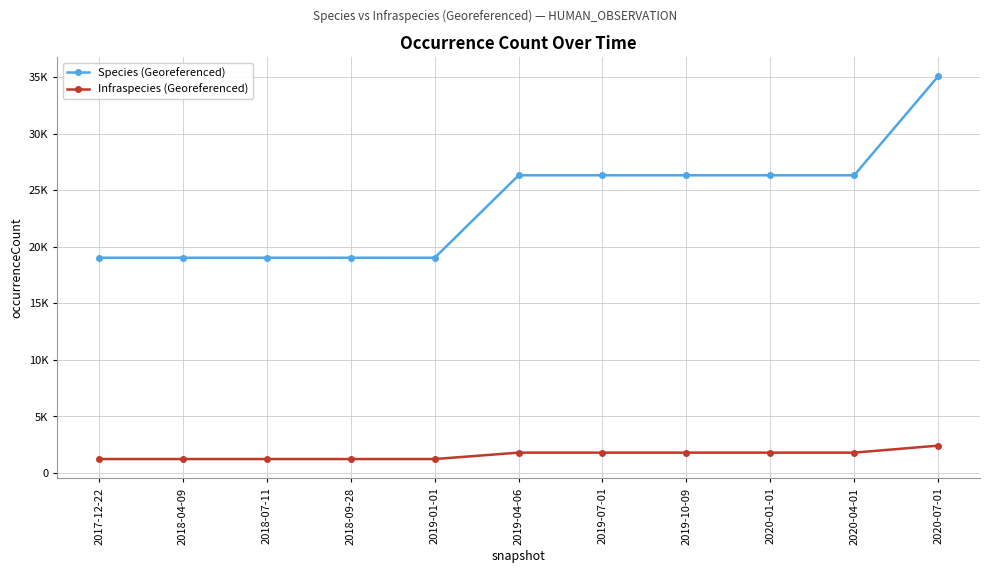

What are all the series names shown in the legend?

Species (Georeferenced), Infraspecies (Georeferenced)